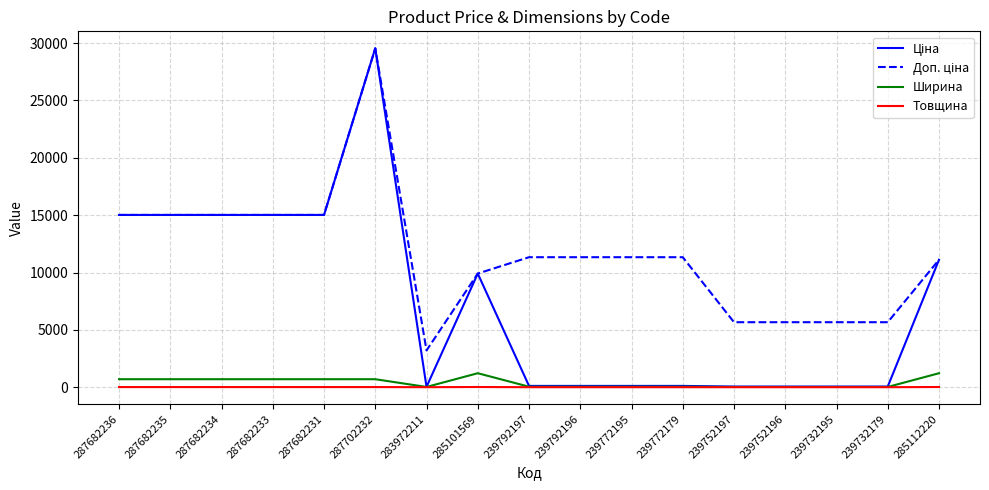

Is the value of Товщина at 287702232 greater than the value of Ширина at 285101569?

No